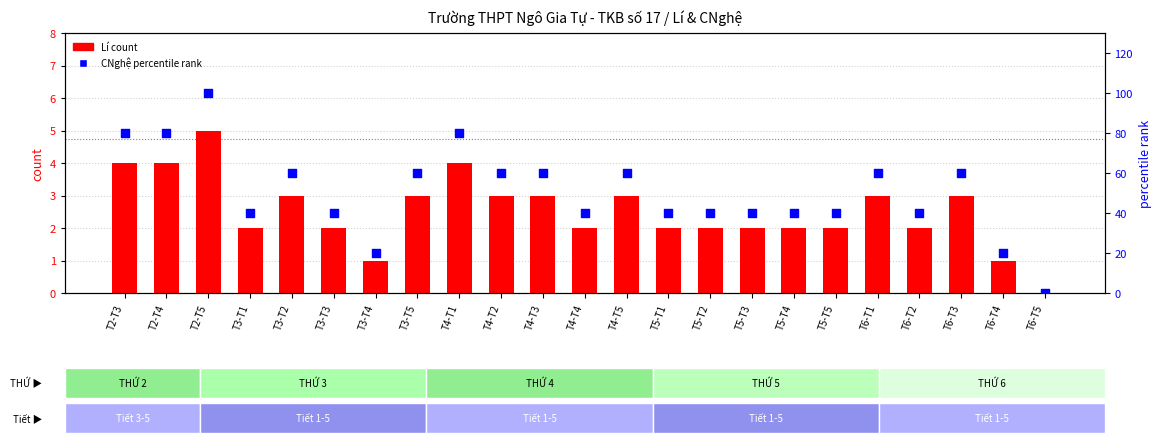

Which series has the largest total across all categories?

percentile rank within the sample